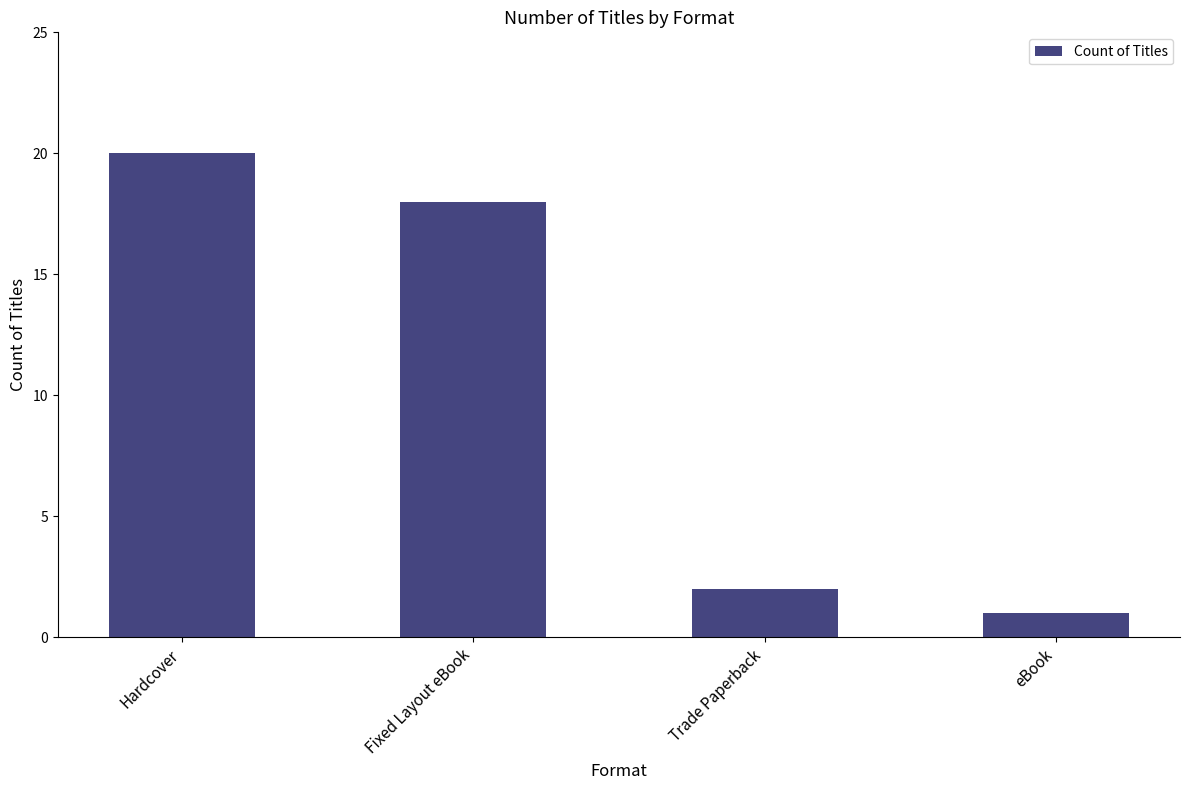

How many bars are there in total?

4